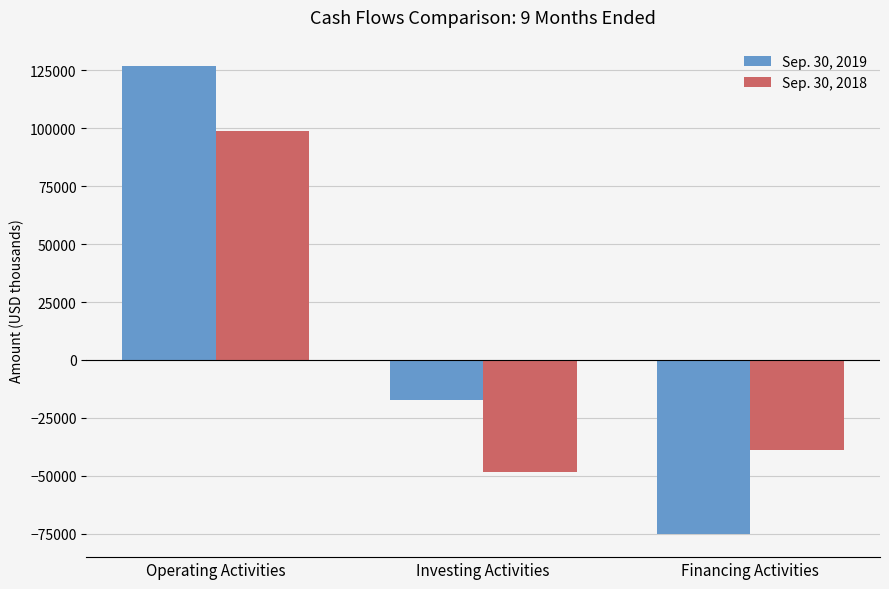

How many values in Sep. 30, 2019 are below zero?

2